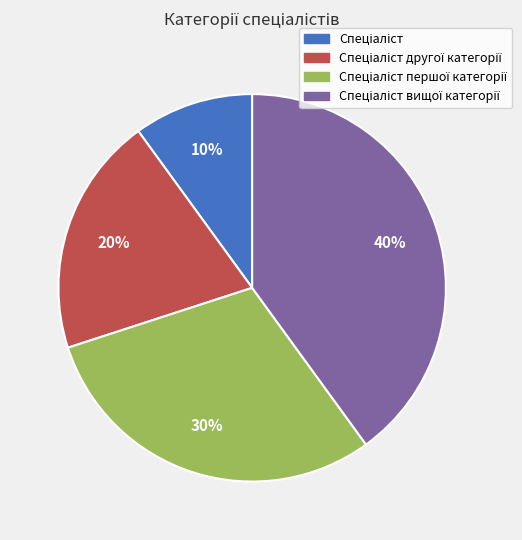

To the nearest percent, what is the average slice percentage?

25%